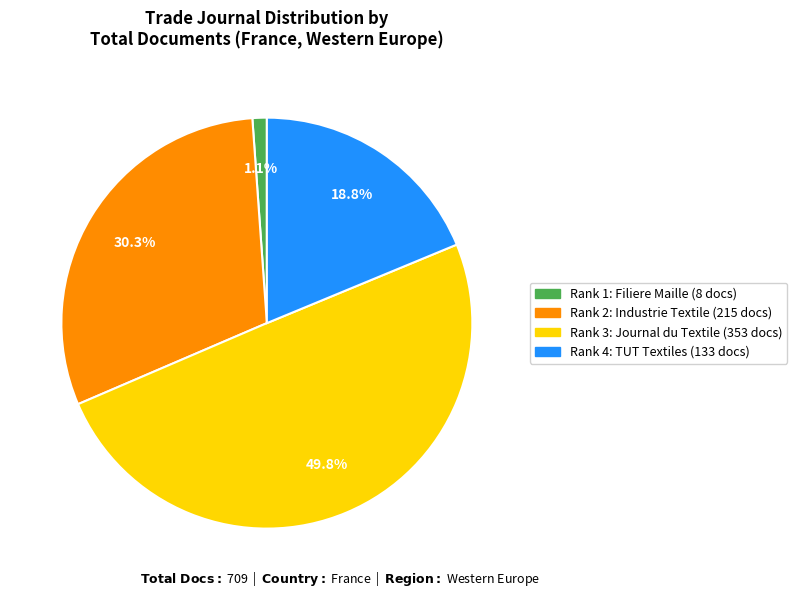

How many segments does this pie chart have?

4